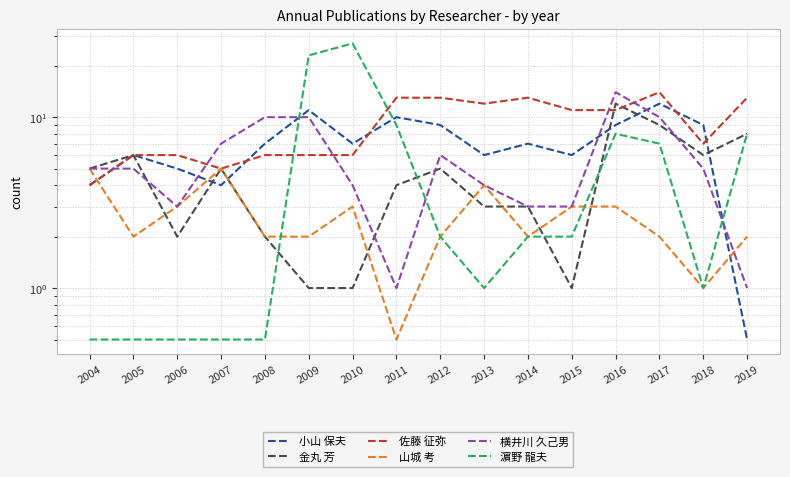

Which series has the largest total across all categories?

佐藤 征弥